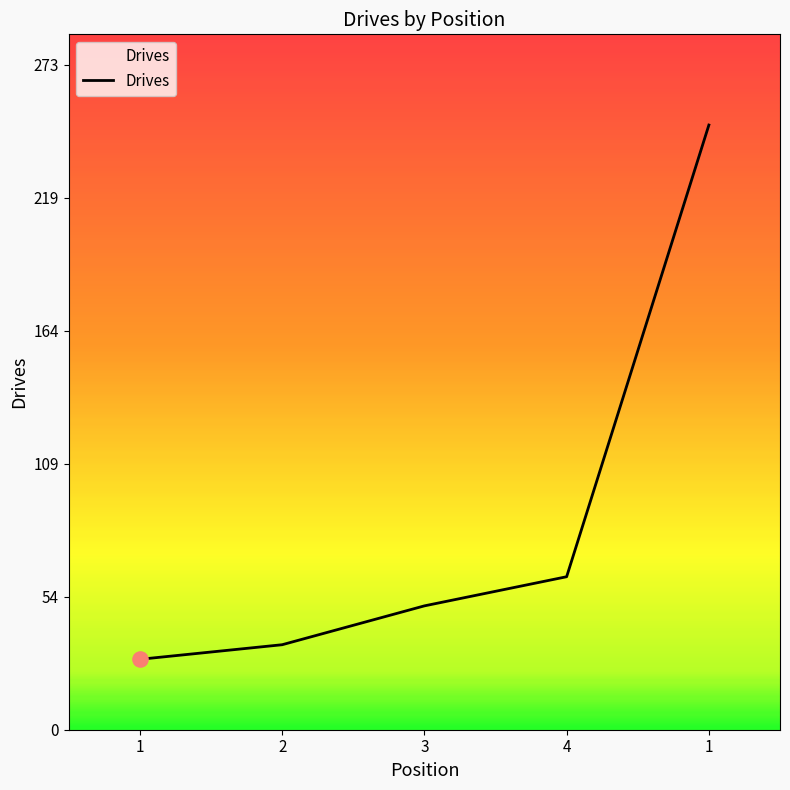

Between 1 and 2, which is larger?

2